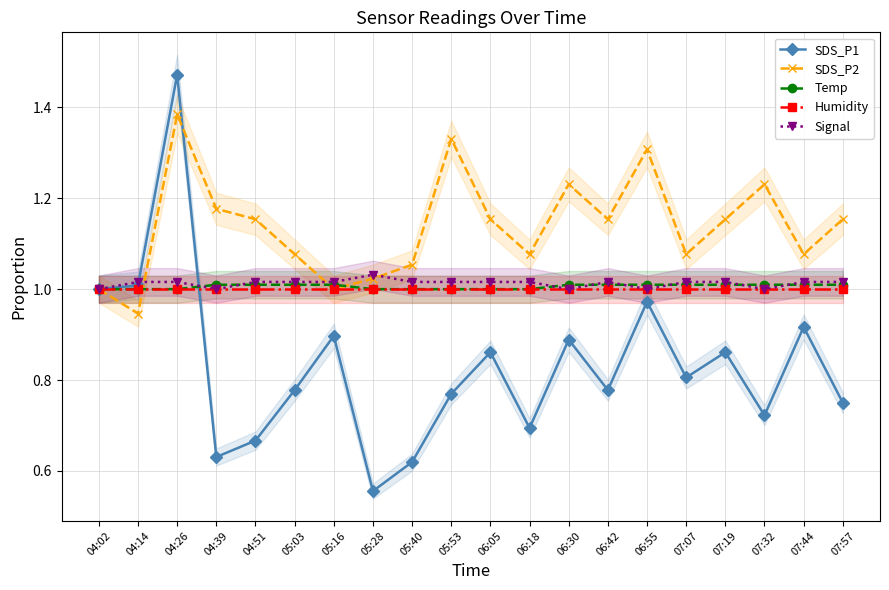

Between 05:40 and 07:32, which series saw the biggest shift?

SDS_P2